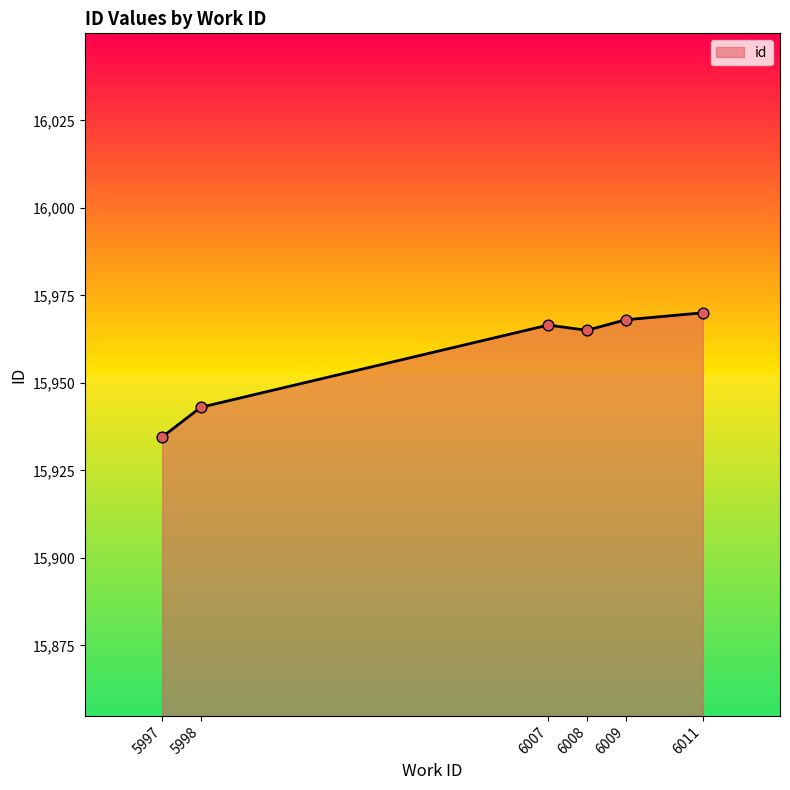

What is the ratio of the value at 5998 to the value at 6007?

1.0